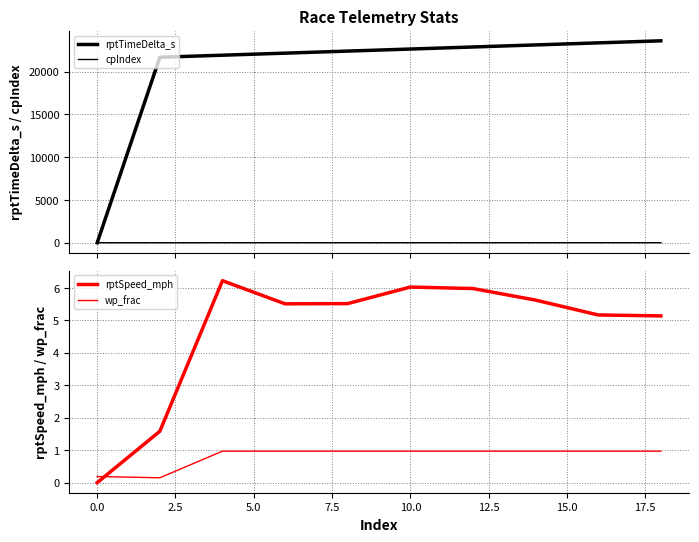

Which series has the widest spread of values?

rptTimeDelta_s